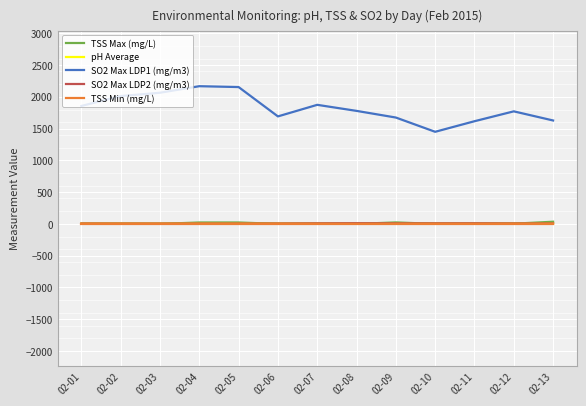

In pH Average, how many points are lower than both neighbors (excluding endpoints)?

2